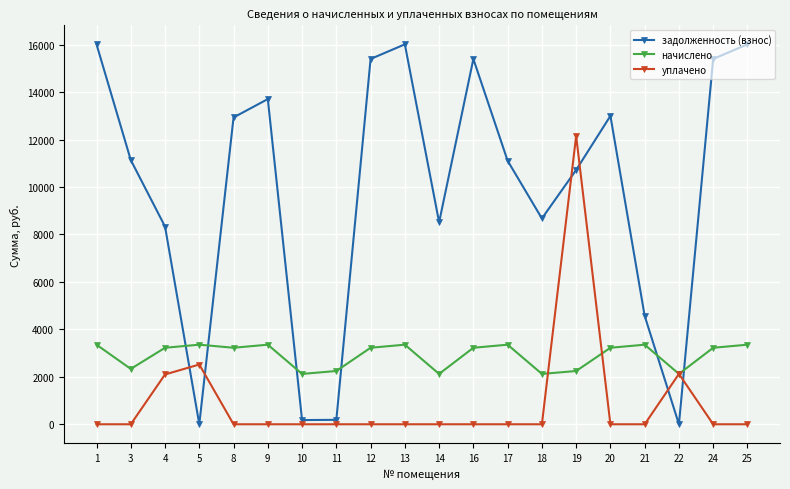

At which label does задолженность (взнос) first exceed 11138?

1